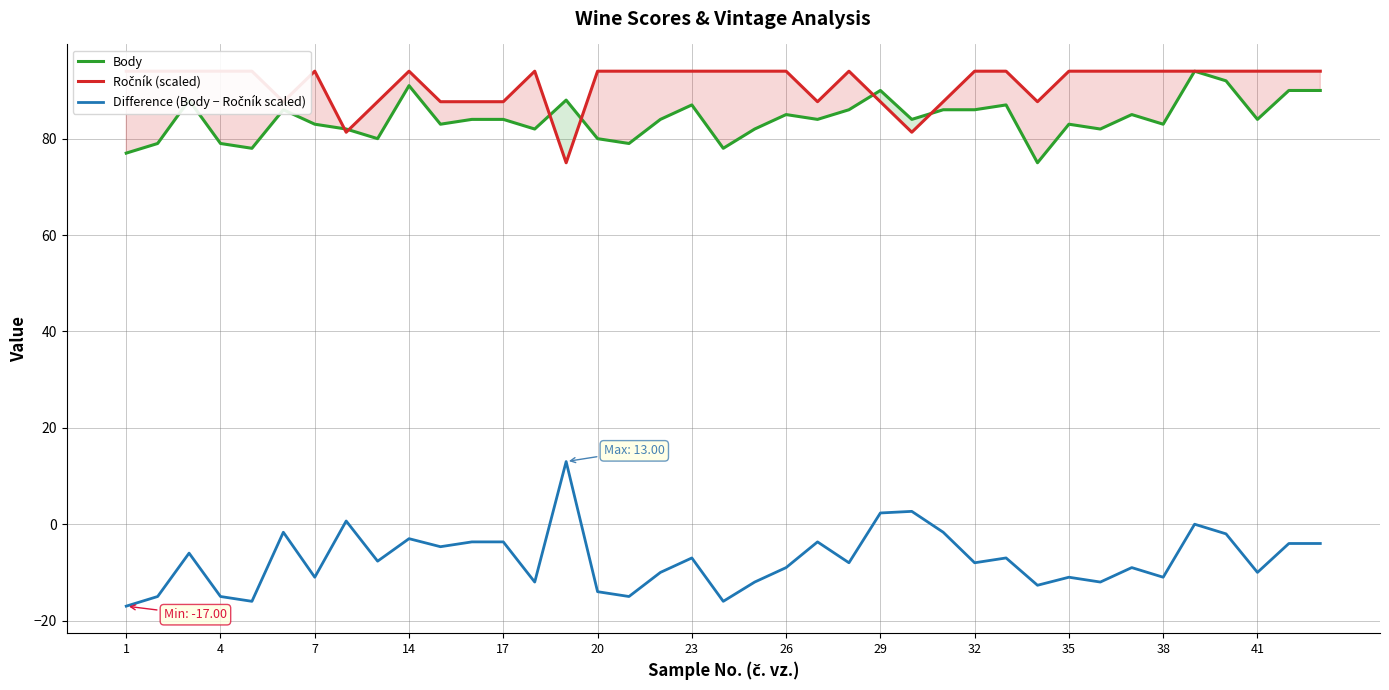

Which series has the largest total across all categories?

Ročník (scaled)